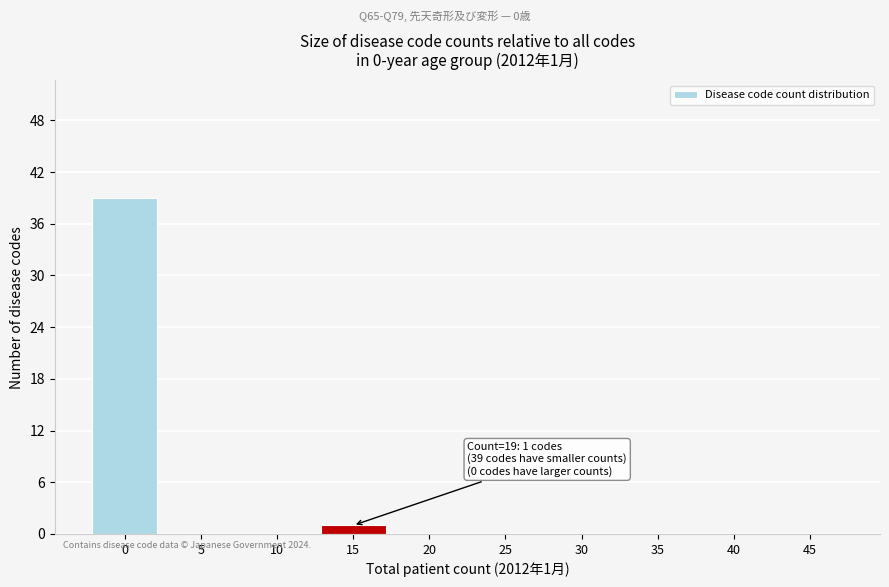

Reading left to right, list all the values displayed in this chart.

0=39	5=0	10=0	15=1	20=0	25=0	30=0	35=0	40=0	45=0